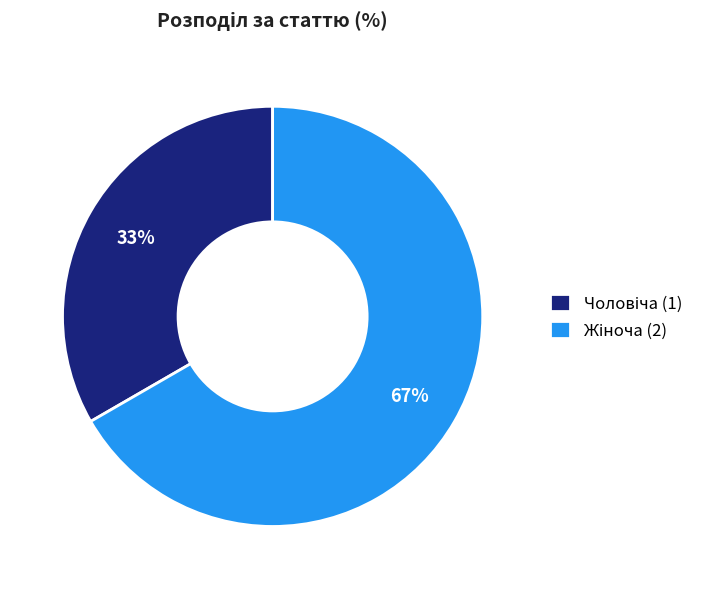

Does any single category account for the majority?

Yes